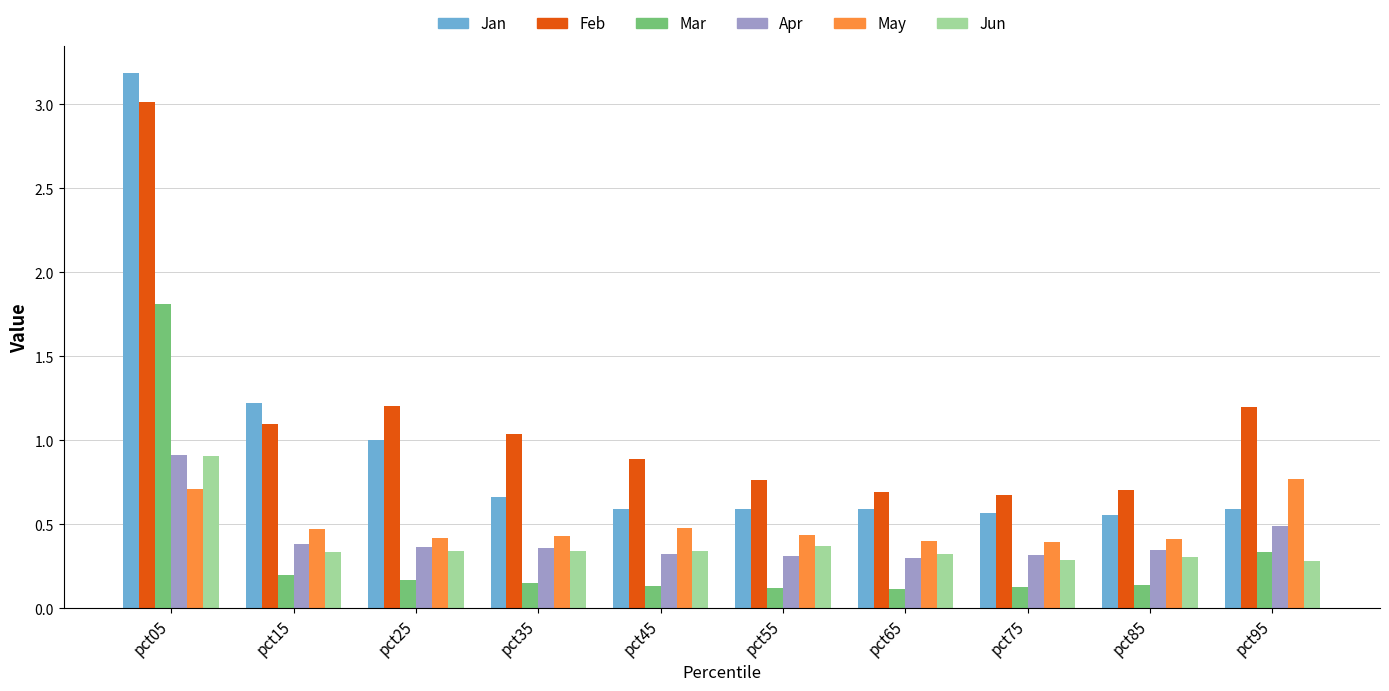

What is the value of the May bar at the 2nd from the left?

0.5